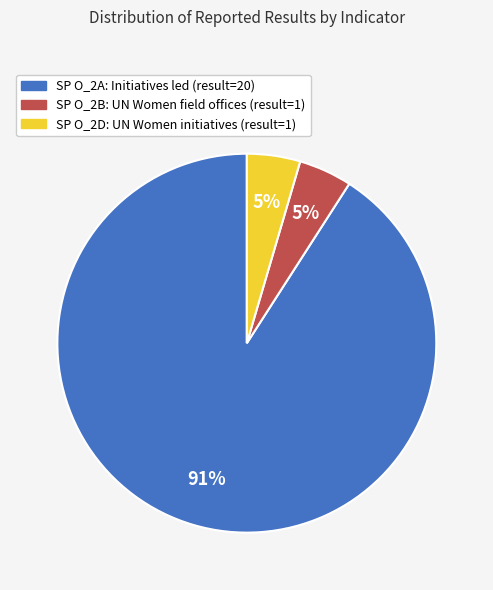

Is there a majority slice in this chart?

Yes